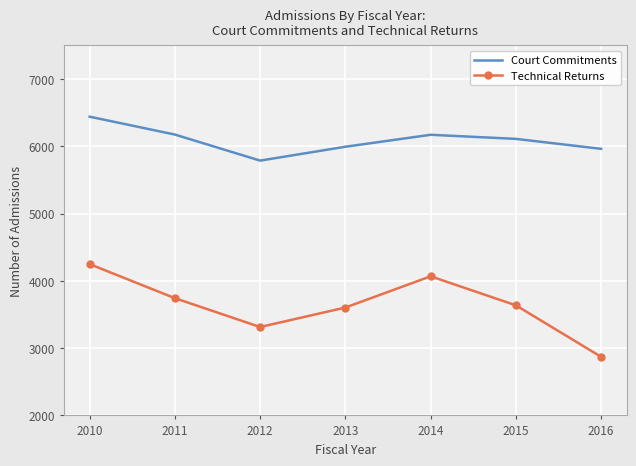

The Court Commitments series shows 8398 at 2010. True or false?

False